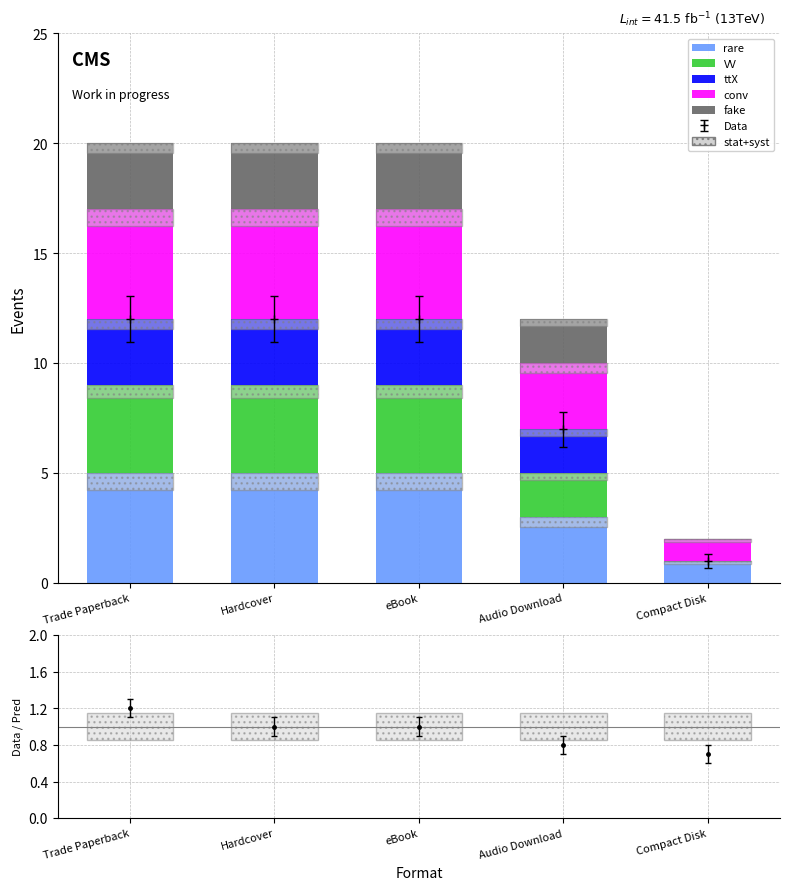

What is the difference between the conv values at Hardcover and Audio Download?

2